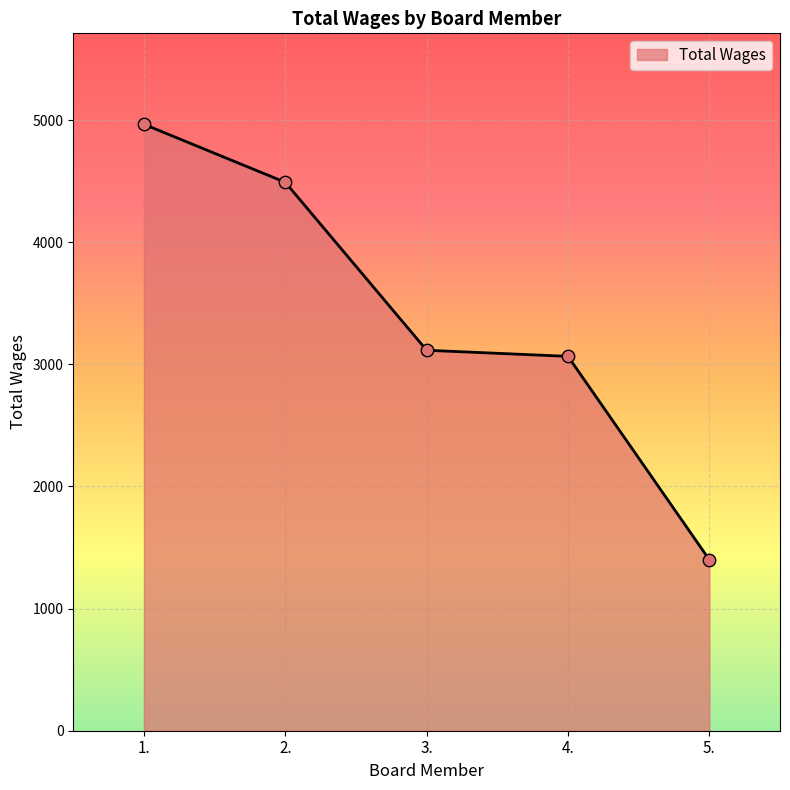

What is the ratio of the value at 4. to the value at 2.?

0.7